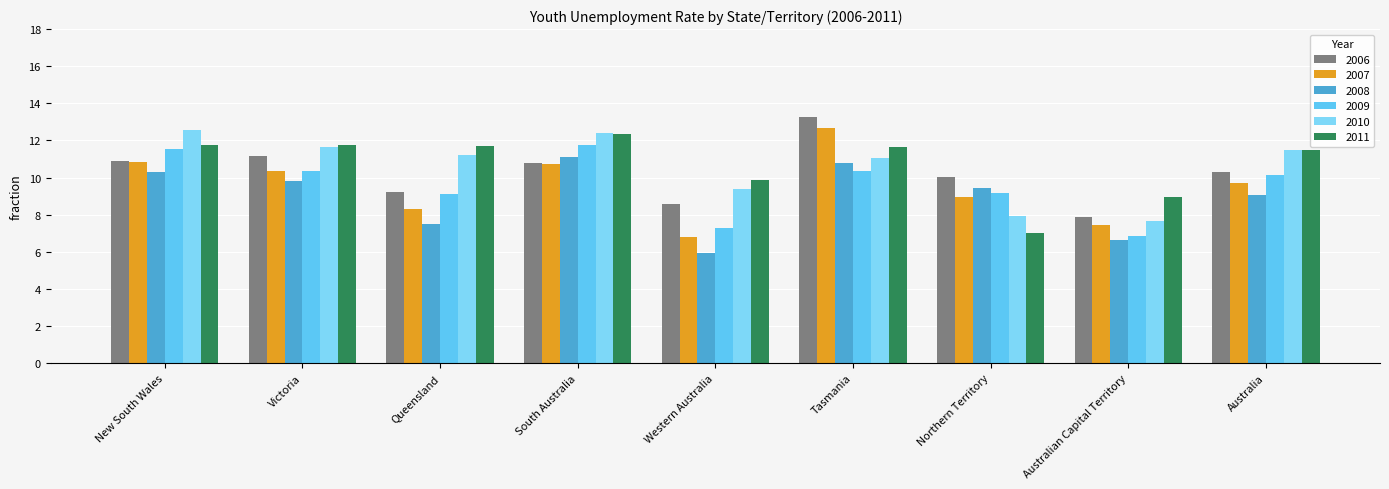

Which series changed the most between Victoria and Tasmania?

2007